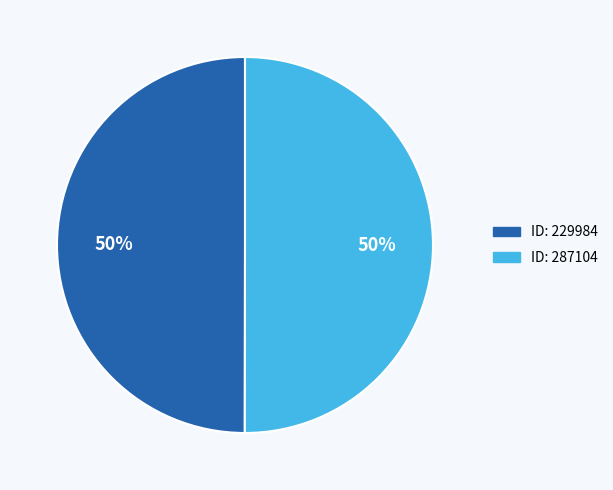

What is the ratio of the value at ID: 287104 to the value at ID: 229984?

1.0